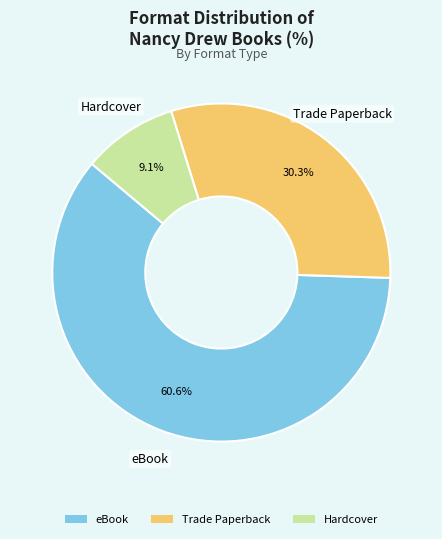

What is the ratio of the value at Hardcover to the value at Trade Paperback?

0.3